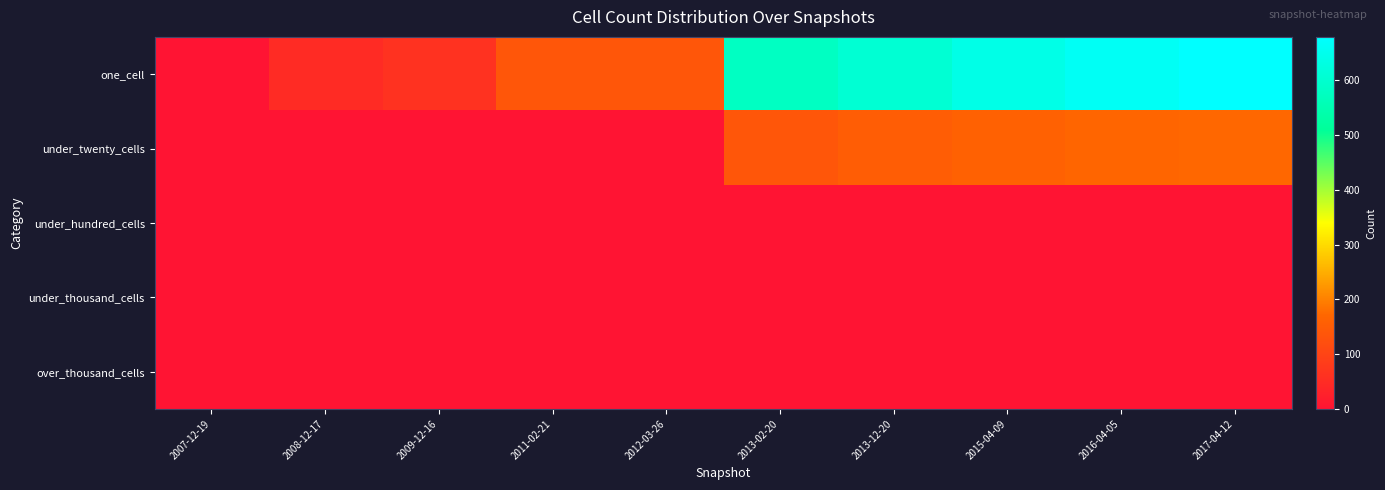

At which category is the sum across all series the highest?

2017-04-12